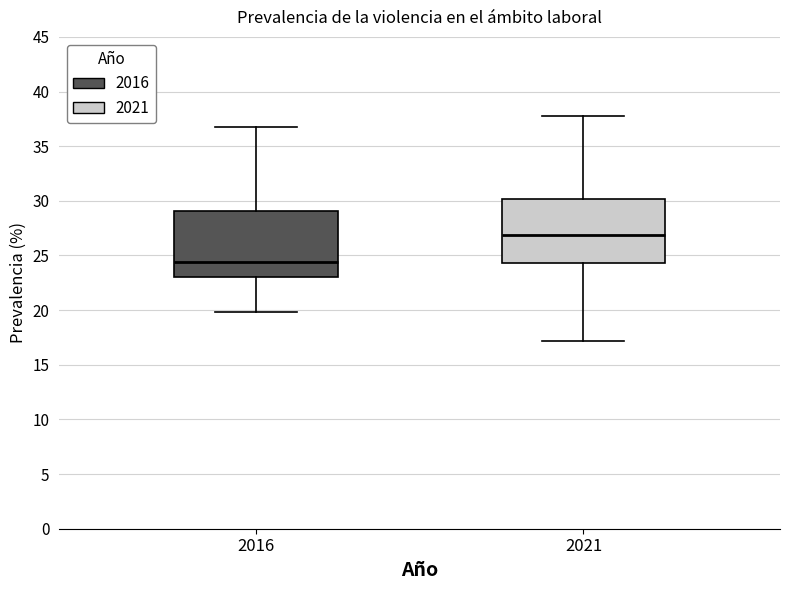

Where does the median line of the box at x = 2021 sit on the y-axis? The values are not printed on the chart, so give them approximately, as read against the axis.

27.0